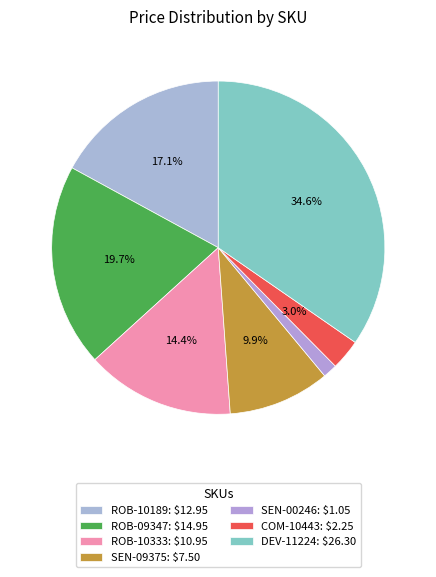

Rank the categories by value from highest to lowest.

DEV-11224, ROB-09347, ROB-10189, ROB-10333, SEN-09375, COM-10443, SEN-00246